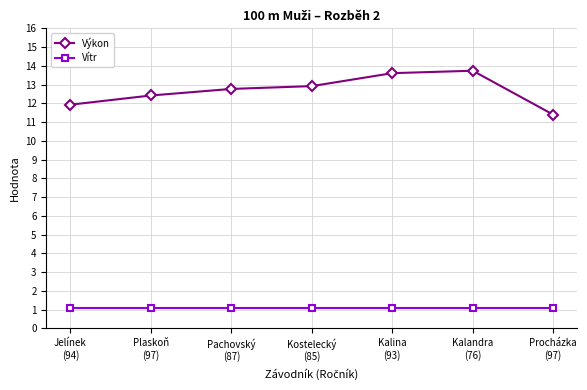

True or false: Výkon and Vítr intersect in this chart.

False